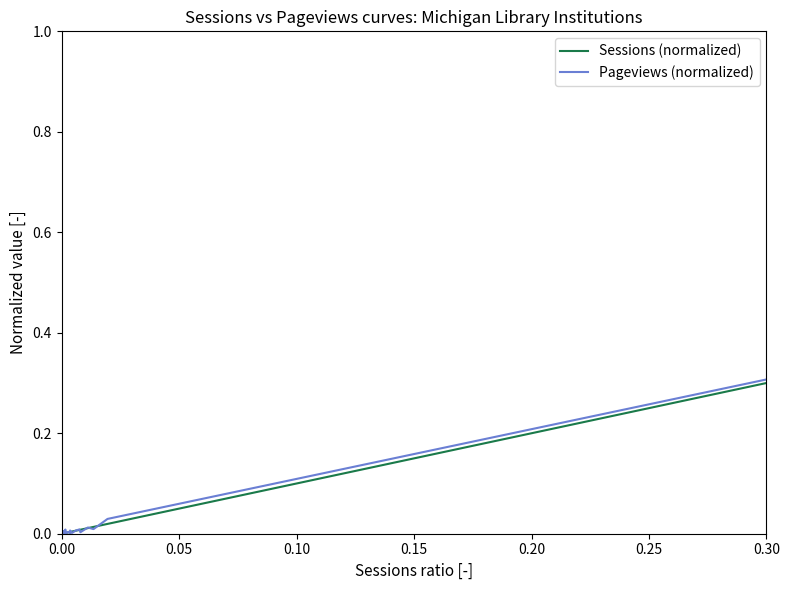

True or false: Pageviews (normalized) has a value of 0.0 at 9.

False